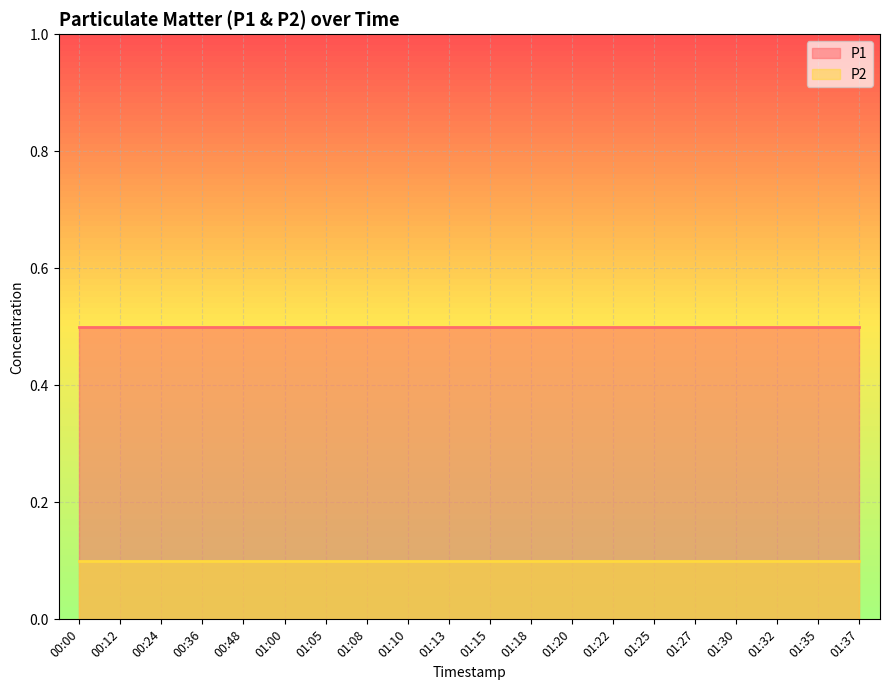

Rank the series by their average value, from highest to lowest.

P1, P2